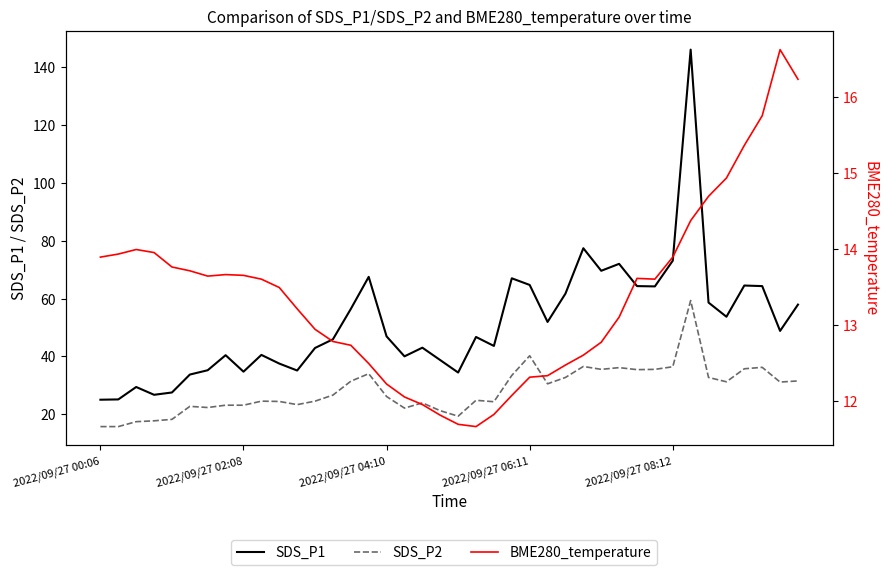

Which has a higher value, 6 or 26?

26